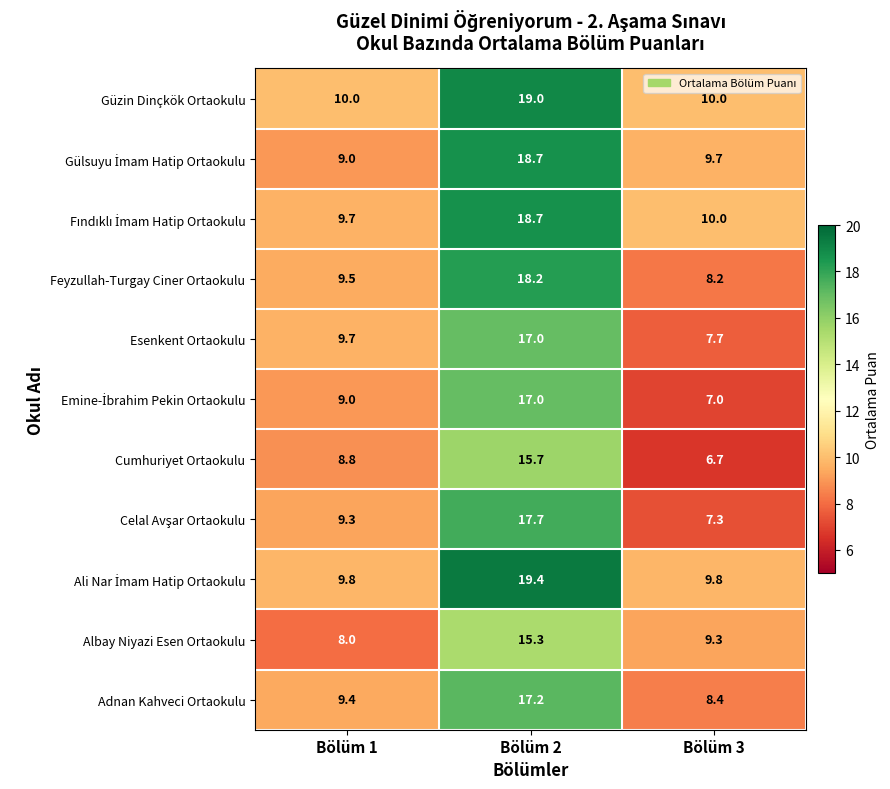

What is the sum of the Adnan Kahveci Ortaokulu values at Bölüm 3 and Bölüm 1?

17.8